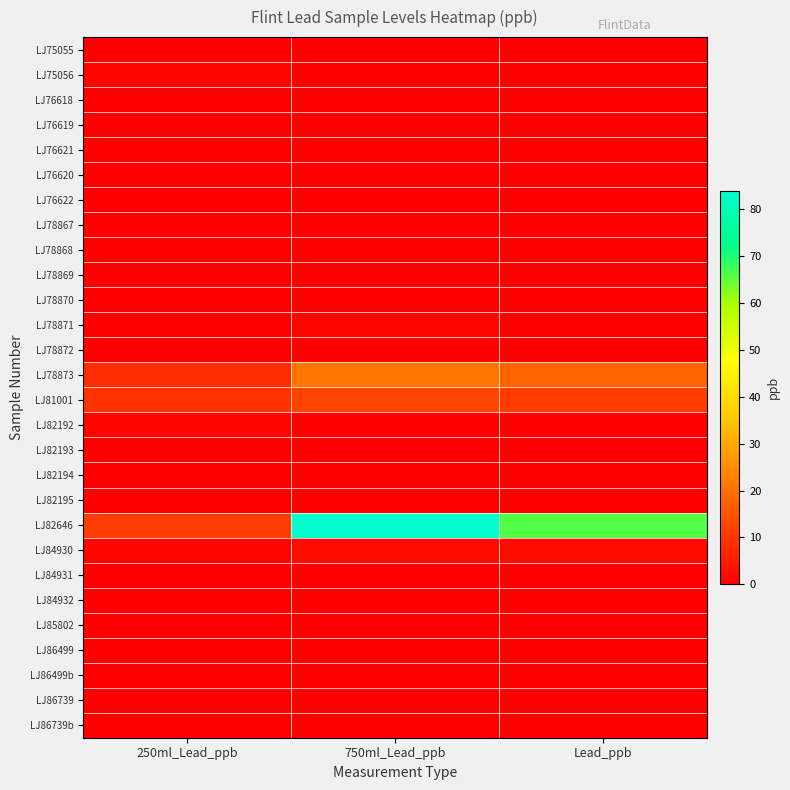

What is the total value across all series at 250ml_Lead_ppb?

31